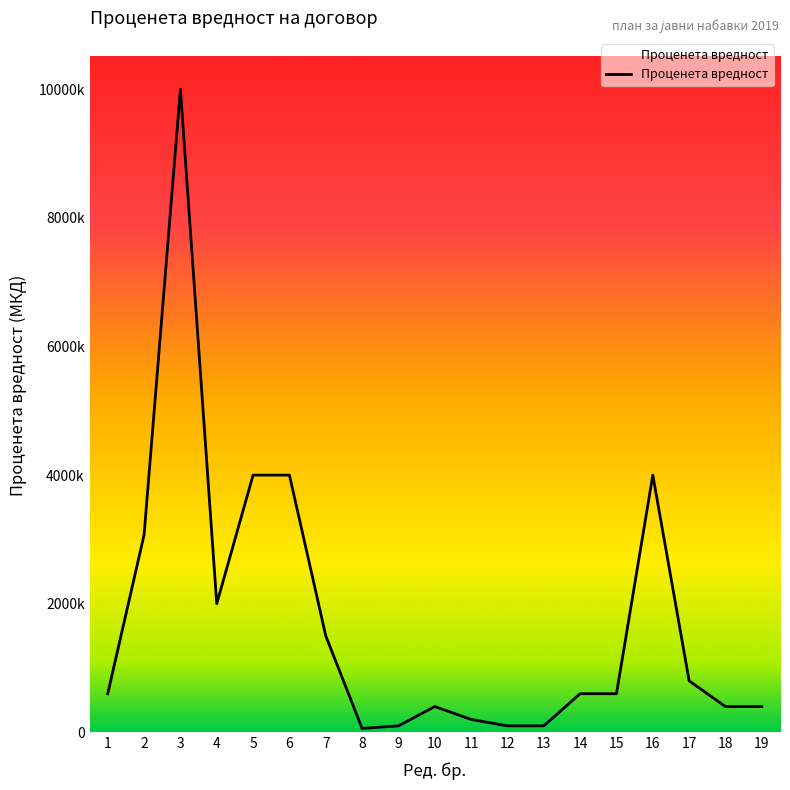

What value does the data have at 7, to the nearest 10?

1500000